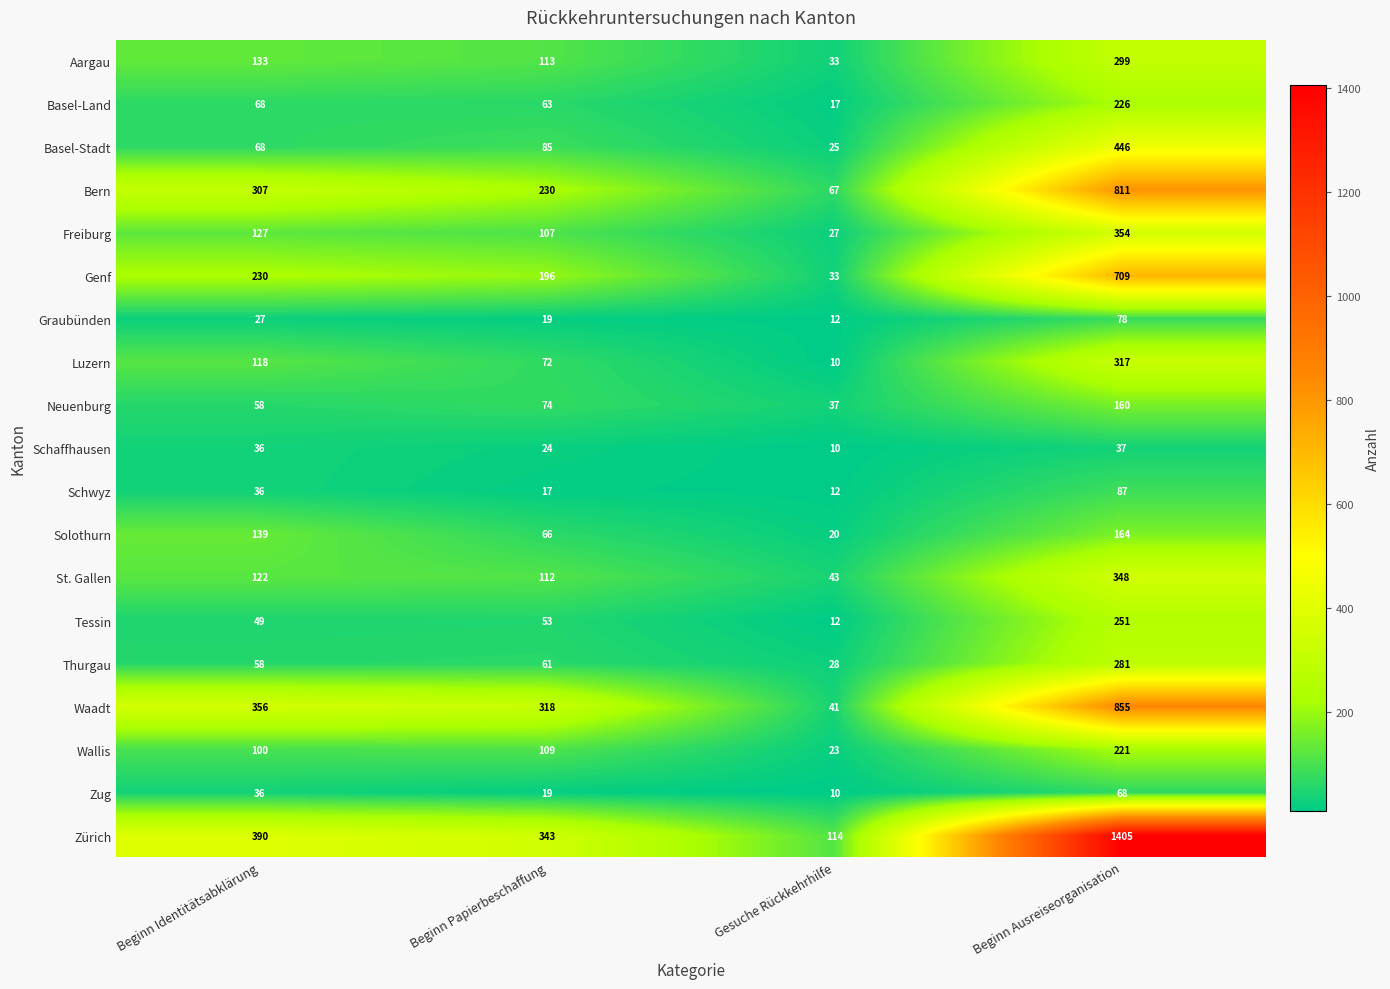

What is the sum of the Solothurn values at Beginn Identitätsabklärung and Gesuche Rückkehrhilfe?

159